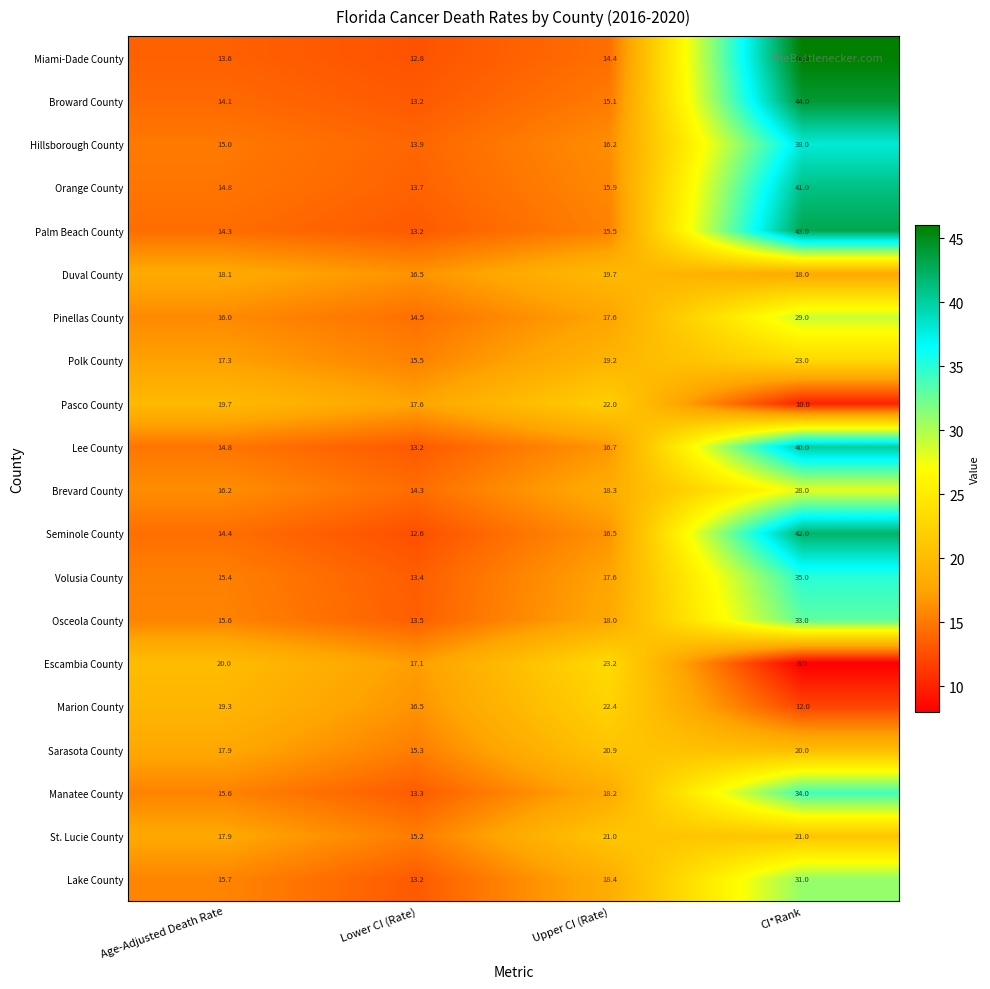

At which category does the chart reach its peak across all series?

CI*Rank